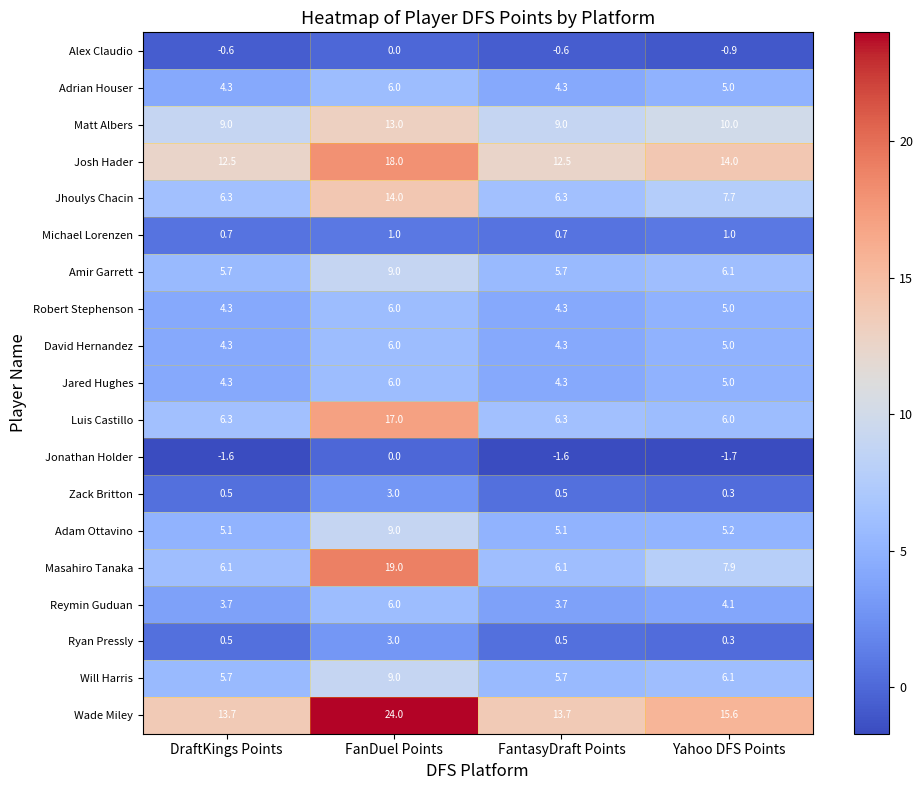

What is the spread (max minus min) of values at FanDuel Points?

24.0